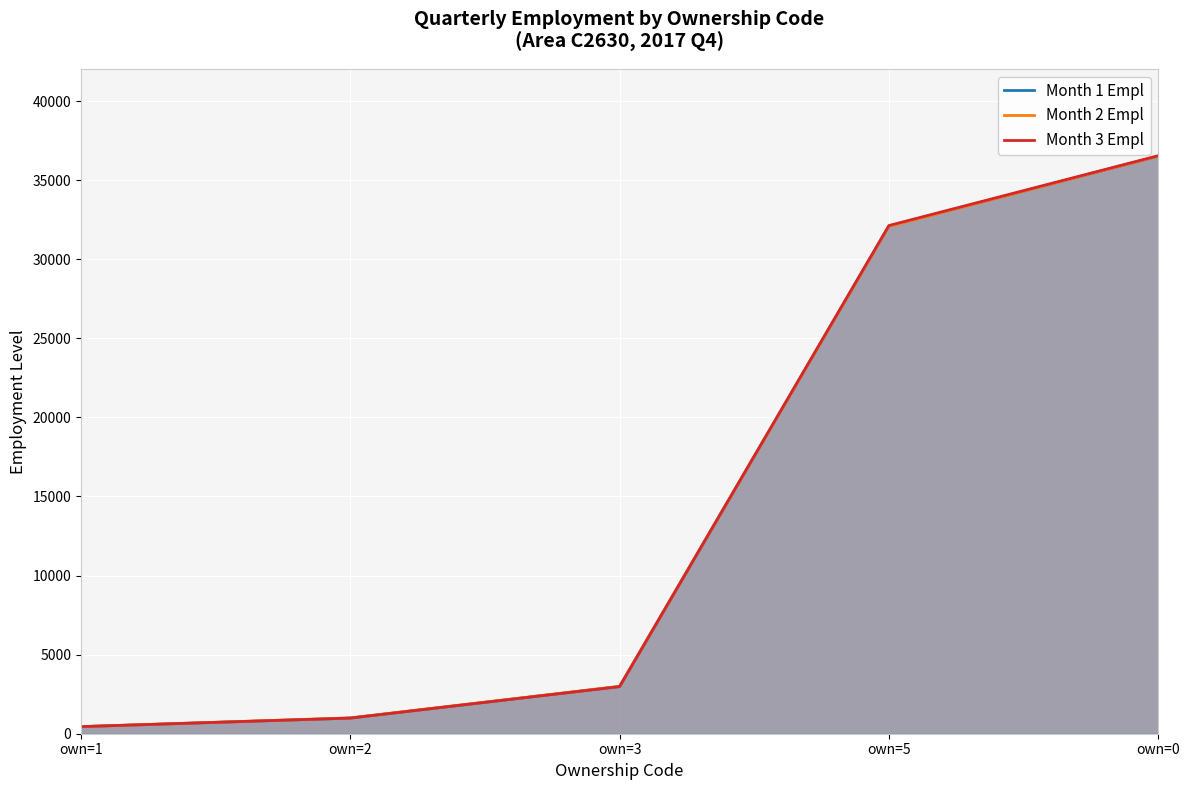

True or false: month3_line has more than 2 points higher than both neighbors.

False